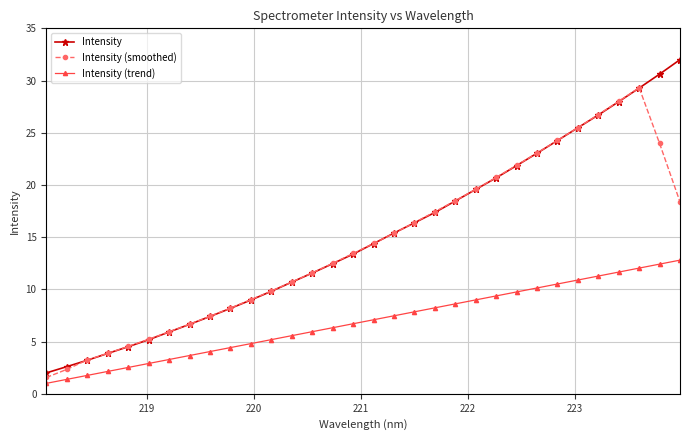

How many categories are shown in the chart?

32